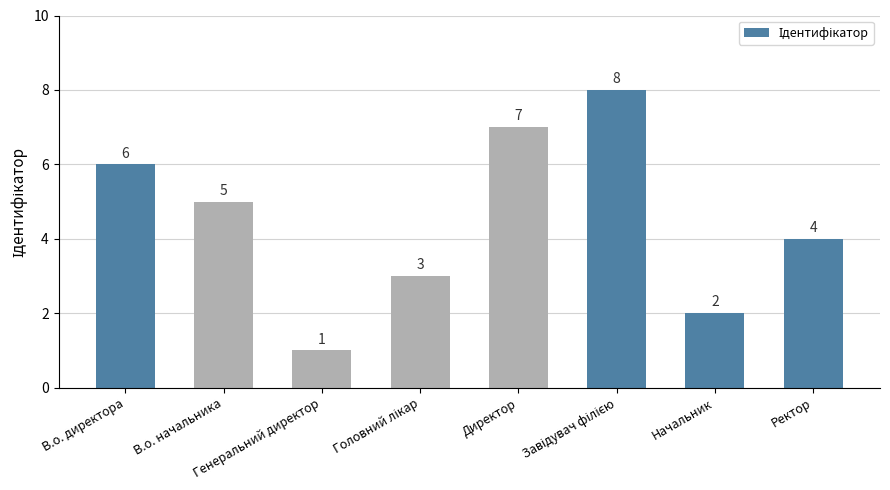

Reading left to right, extract all data points from this chart.

6	5	1	3	7	8	2	4